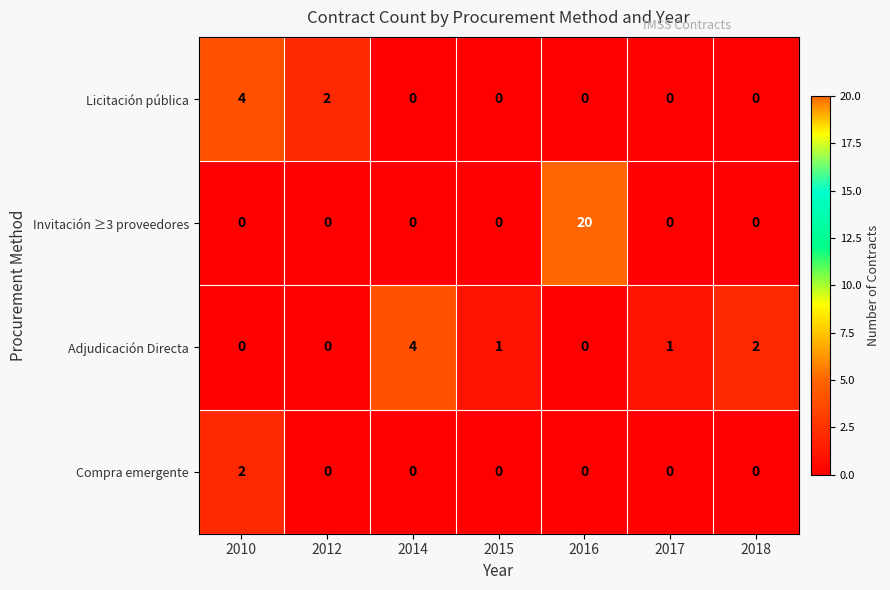

At which category is the sum across all series the highest?

2016